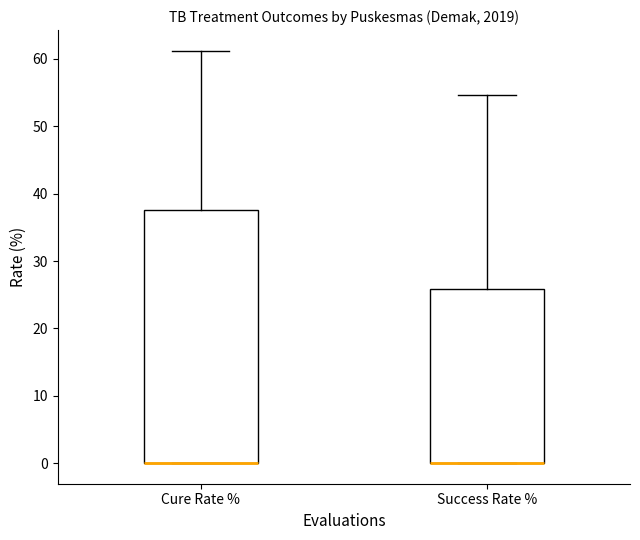

Which box is the tallest, from its lower edge to its upper edge?

Cure Rate %